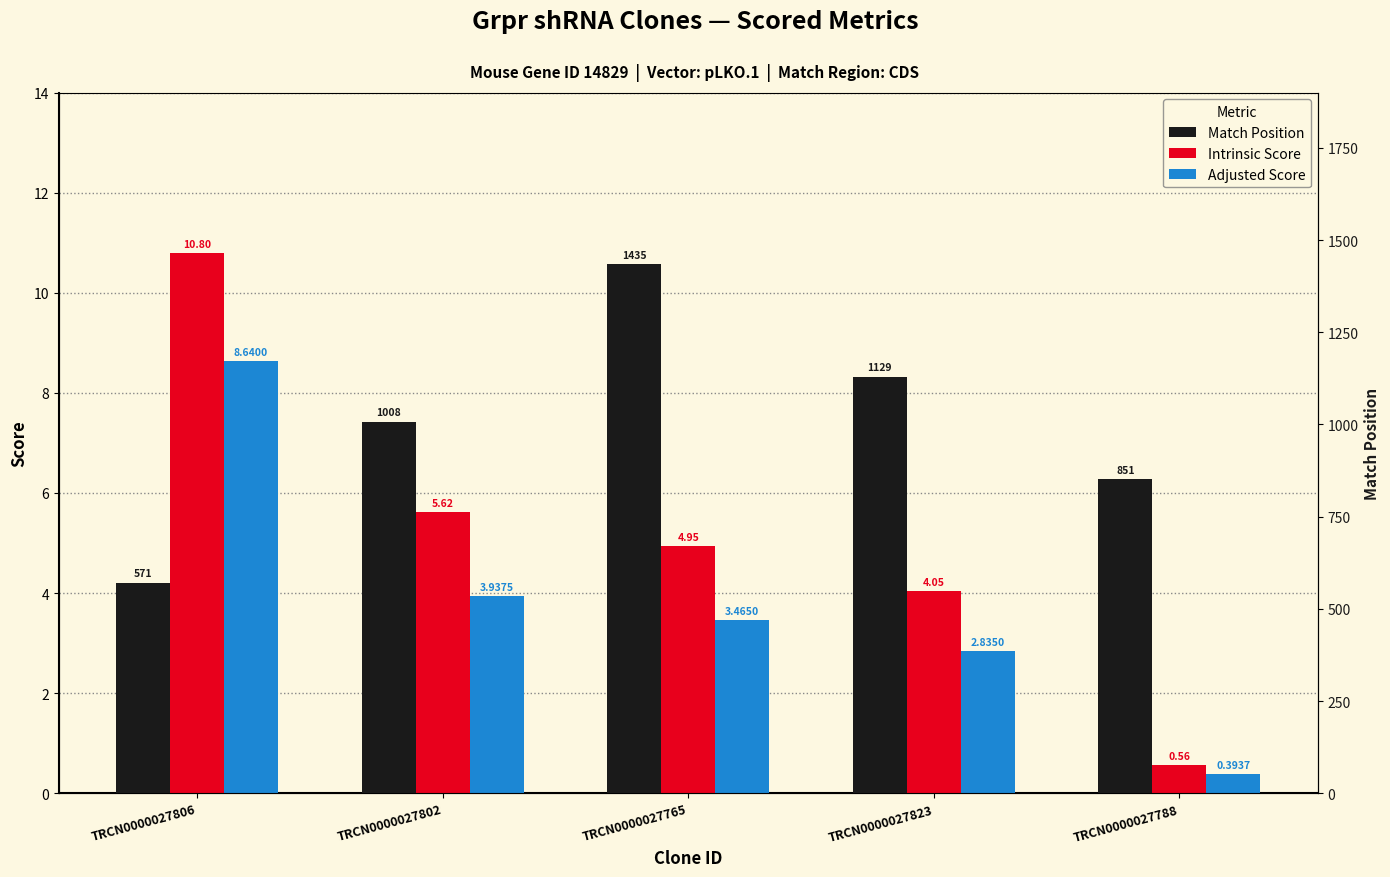

What is the value of the Intrinsic Score bar at the 2nd from the left?

5.6